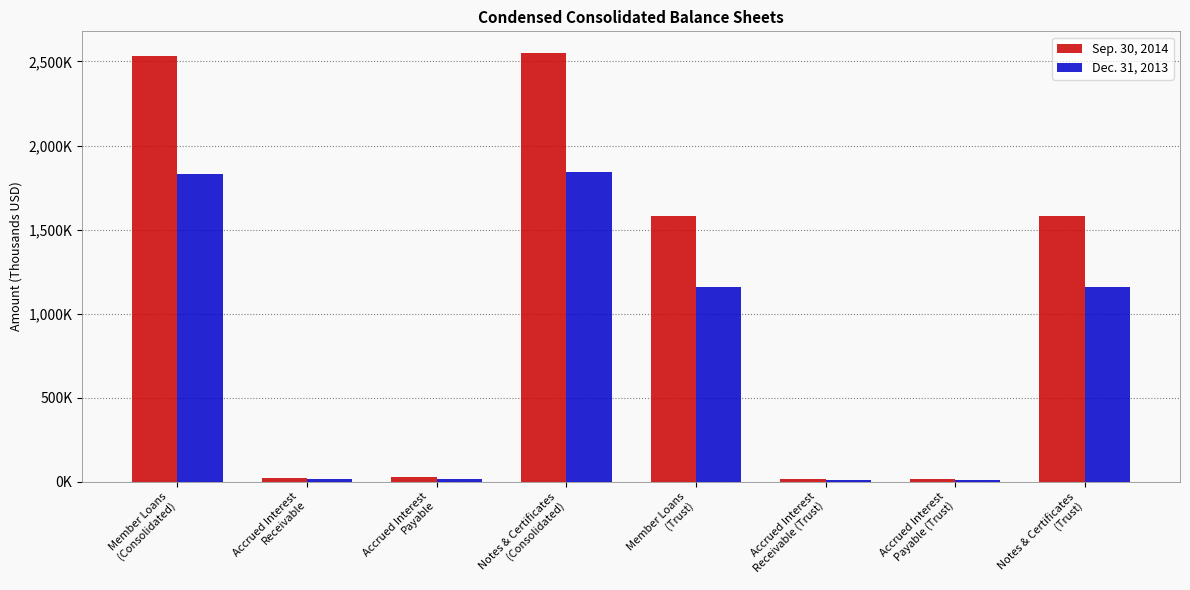

Reading left to right, extract all data points from this chart.

Sep. 30, 2014: 2533671	22348	25723	2551640	1580656	13849	15939	1580656
Dec. 31, 2013: 1829042	15975	17741	1839990	1158302	10061	11176	1158302